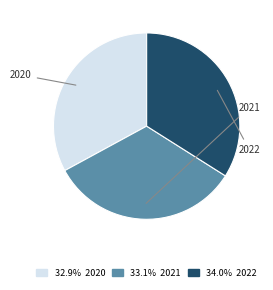

Does any single category account for the majority?

No